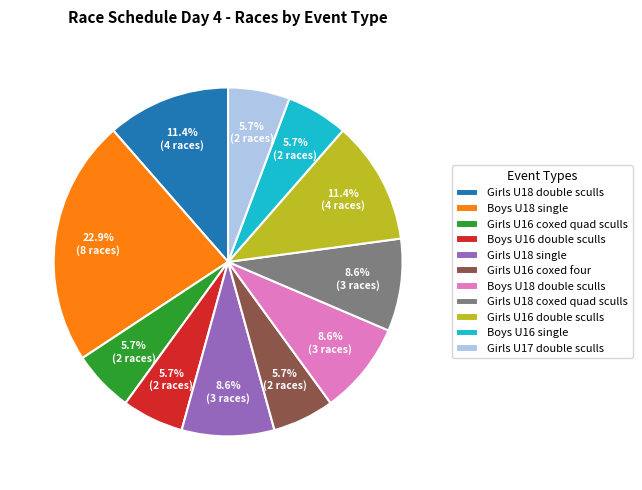

Which has a higher value, Girls U18 coxed quad sculls or Boys U16 double sculls?

Girls U18 coxed quad sculls